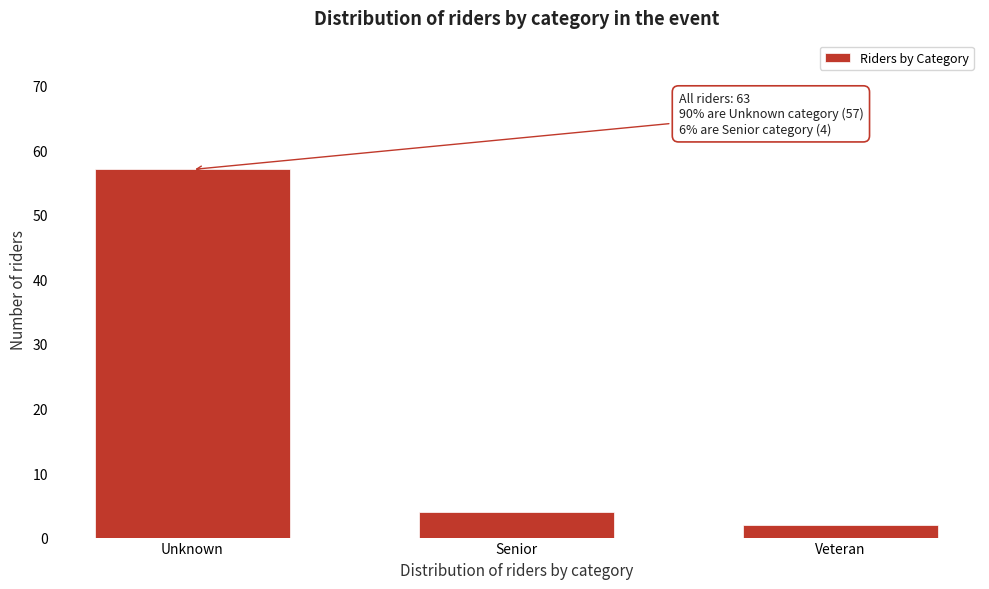

Reading left to right, extract all data points from this chart.

57	4	2